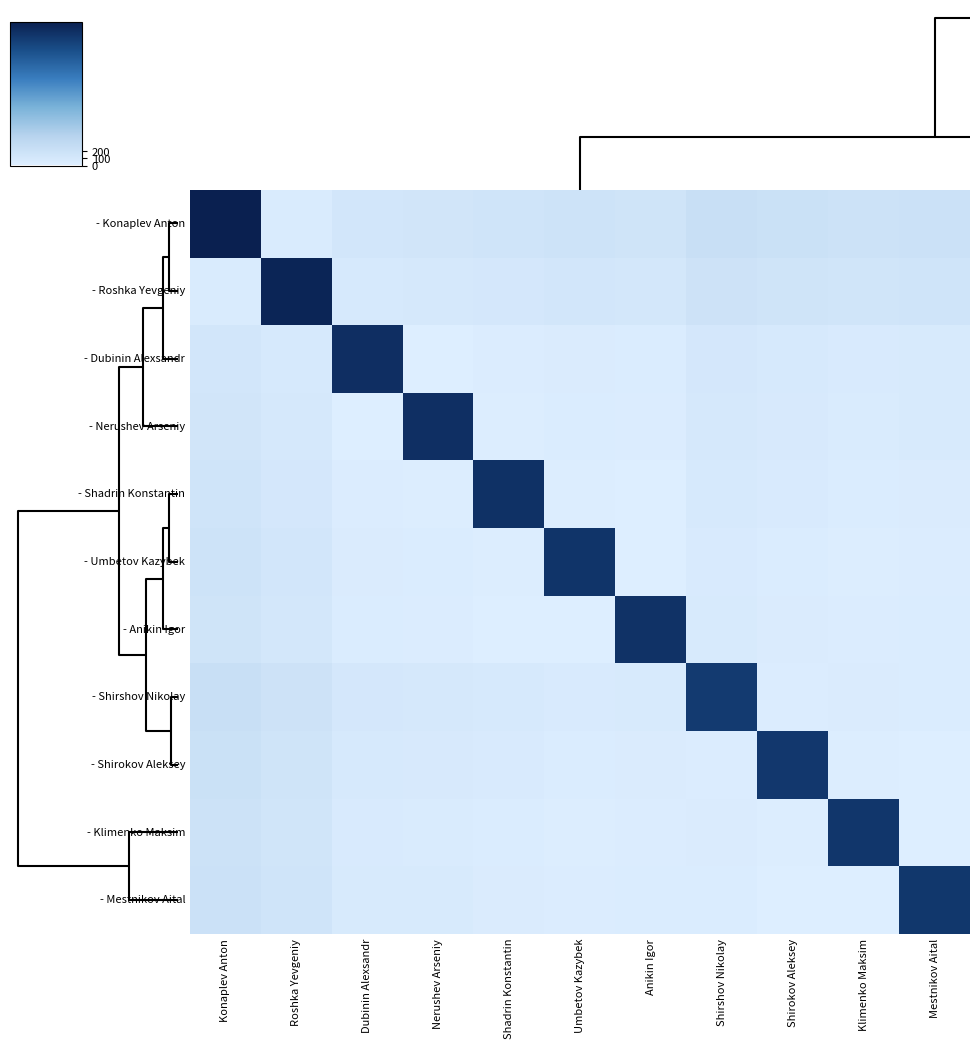

At which category does the chart reach its peak across all series?

Konaplev Anton